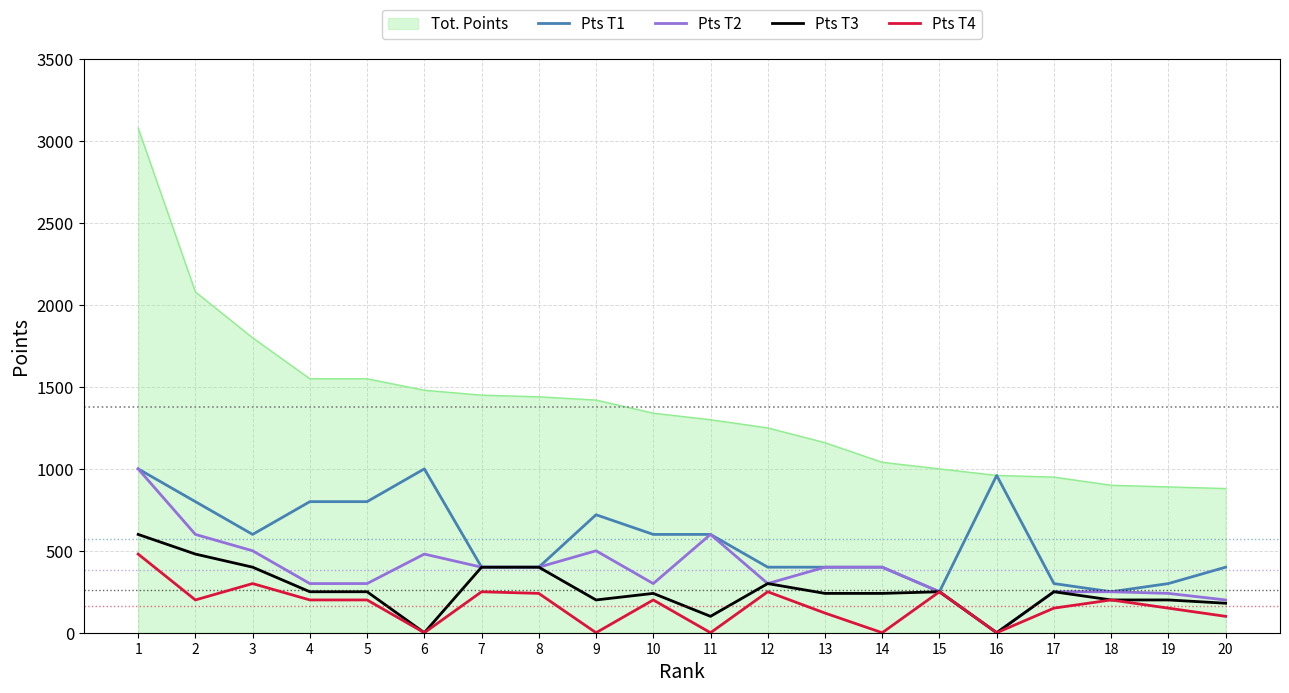

Which series changed the most between 1 and 10?

Tot. Points